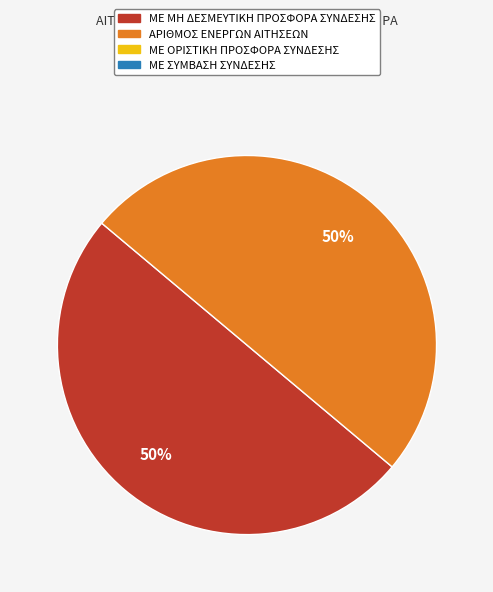

To the nearest percent, what is the average slice percentage?

50%